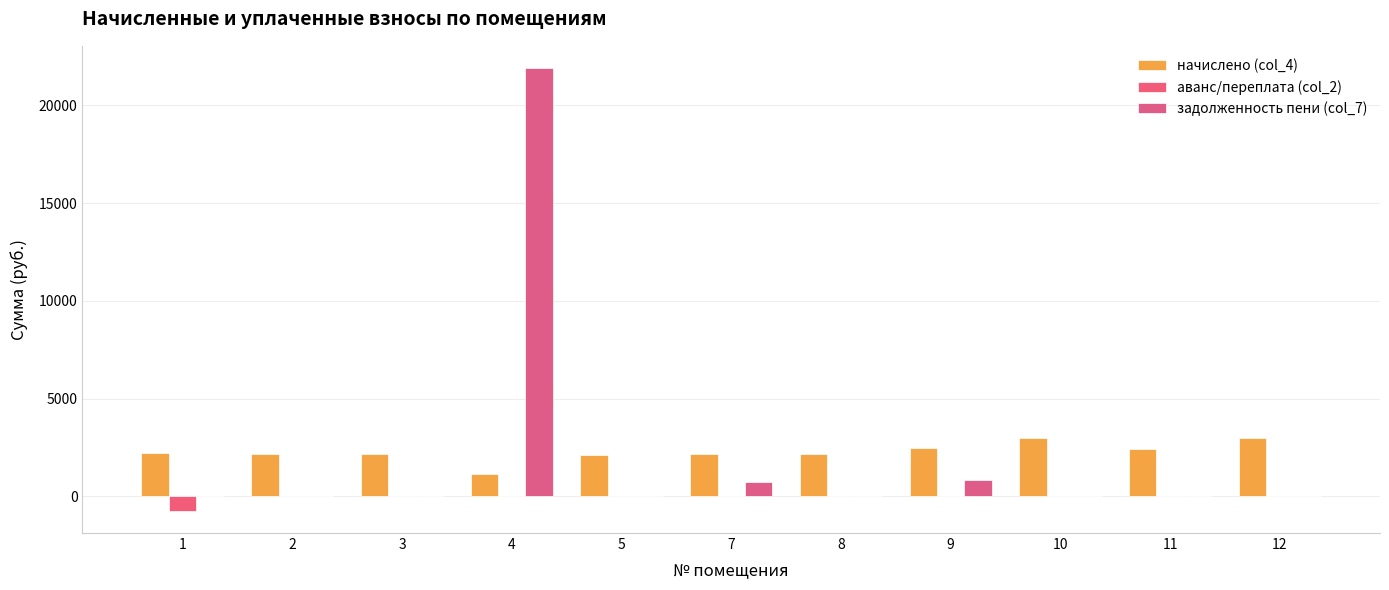

Are the bars horizontal?

No